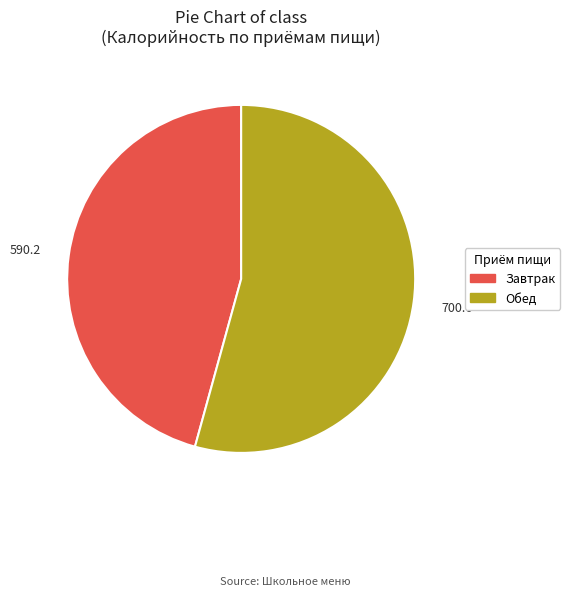

Do Завтрак and Обед together represent more than half of the pie?

Yes